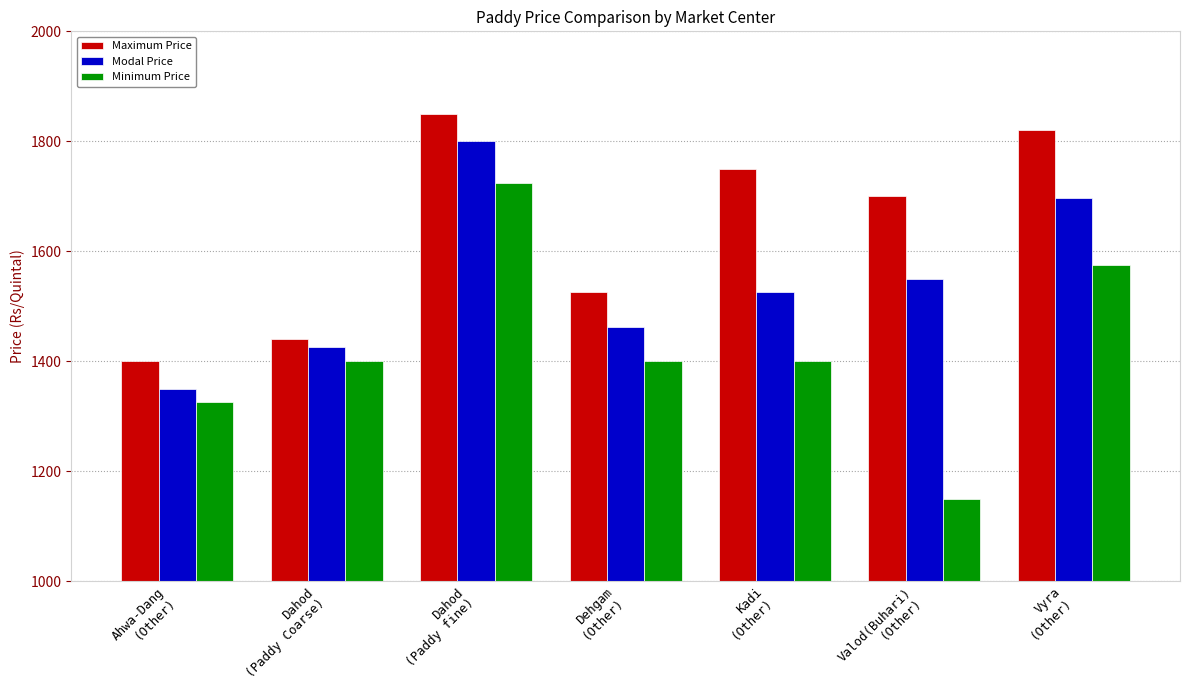

What is the difference between the Minimum Price values at Kadi
(Other) and Valod(Buhari)
(Other)?

250